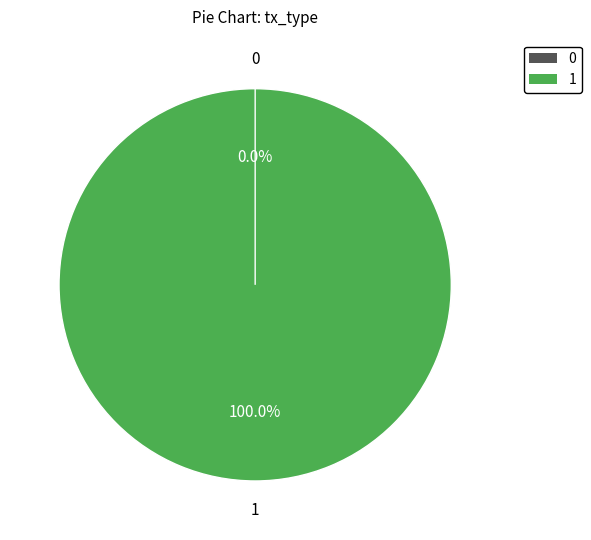

Which has a higher value, Ticket (io_index=0) or Vote (io_index=1)?

Vote (io_index=1)